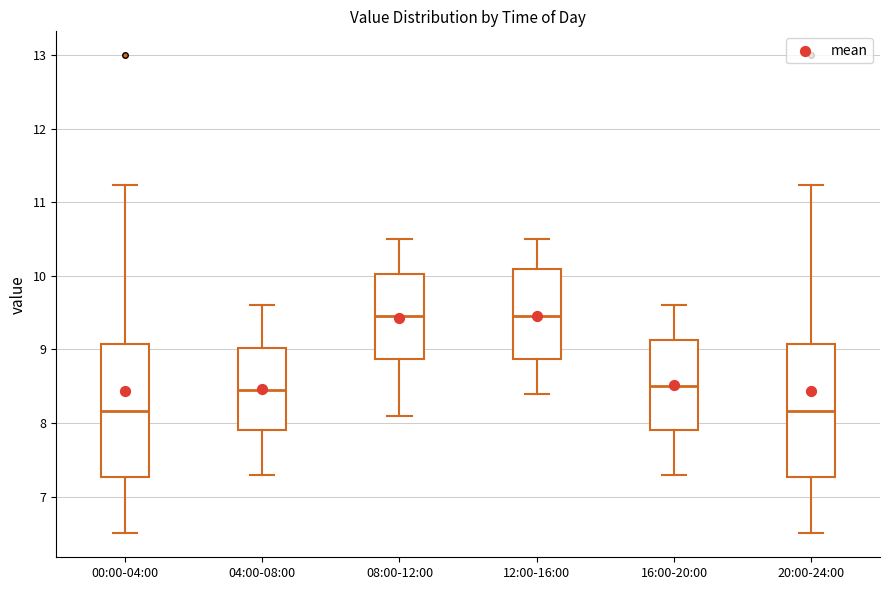

Reading left to right, read every box against the y-axis: the position of its median line, the range the box covers, and the ends of its whiskers. The values are not printed on the chart, so give them approximately, as read against the axis.

00:00-04:00: median 8.2, box 7.3 to 9.1, whiskers 6.5 to 11.2
04:00-08:00: median 8.5, box 7.9 to 9.0, whiskers 7.3 to 9.6
08:00-12:00: median 9.5, box 8.9 to 10.0, whiskers 8.1 to 10.5
12:00-16:00: median 9.5, box 8.9 to 10.1, whiskers 8.4 to 10.5
16:00-20:00: median 8.5, box 7.9 to 9.1, whiskers 7.3 to 9.6
20:00-24:00: median 8.2, box 7.3 to 9.1, whiskers 6.5 to 11.2